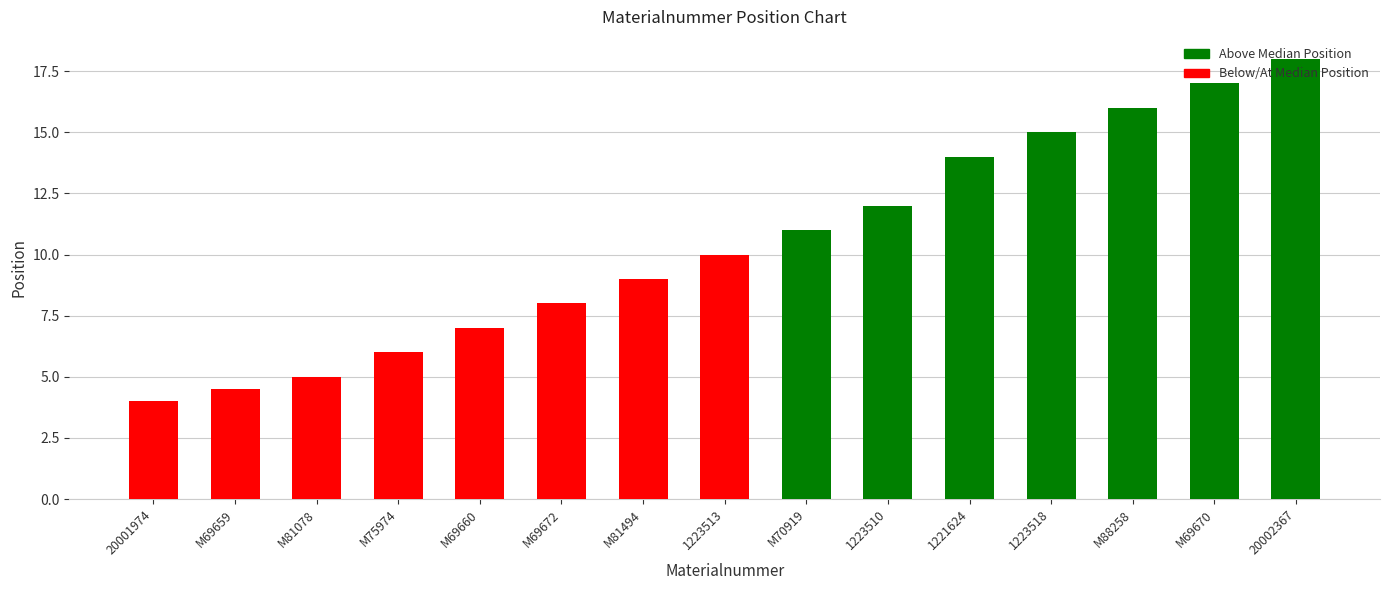

Count the number of values greater than 10.

7